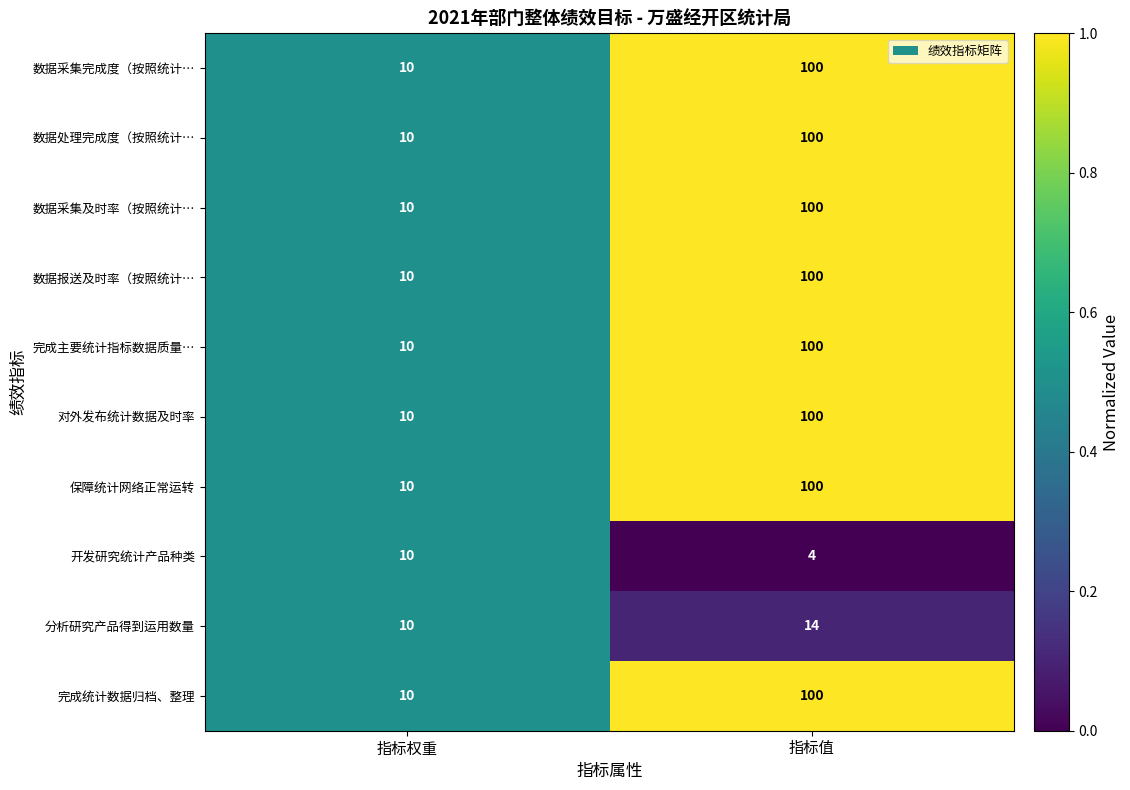

At which category is the sum across all series the highest?

指标值